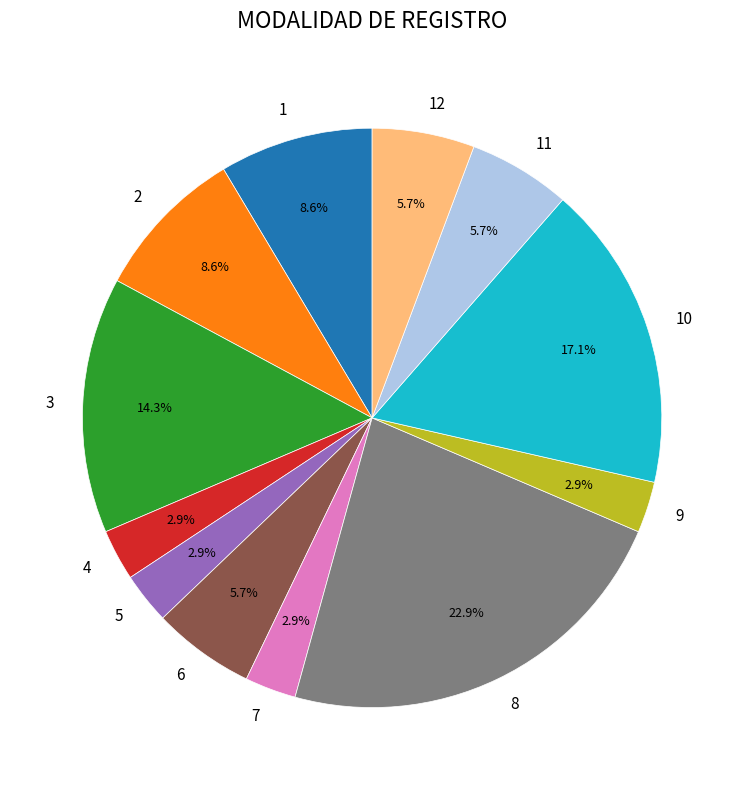

To the nearest percent, what is the difference between the 2 and 4 slice percentages?

6%